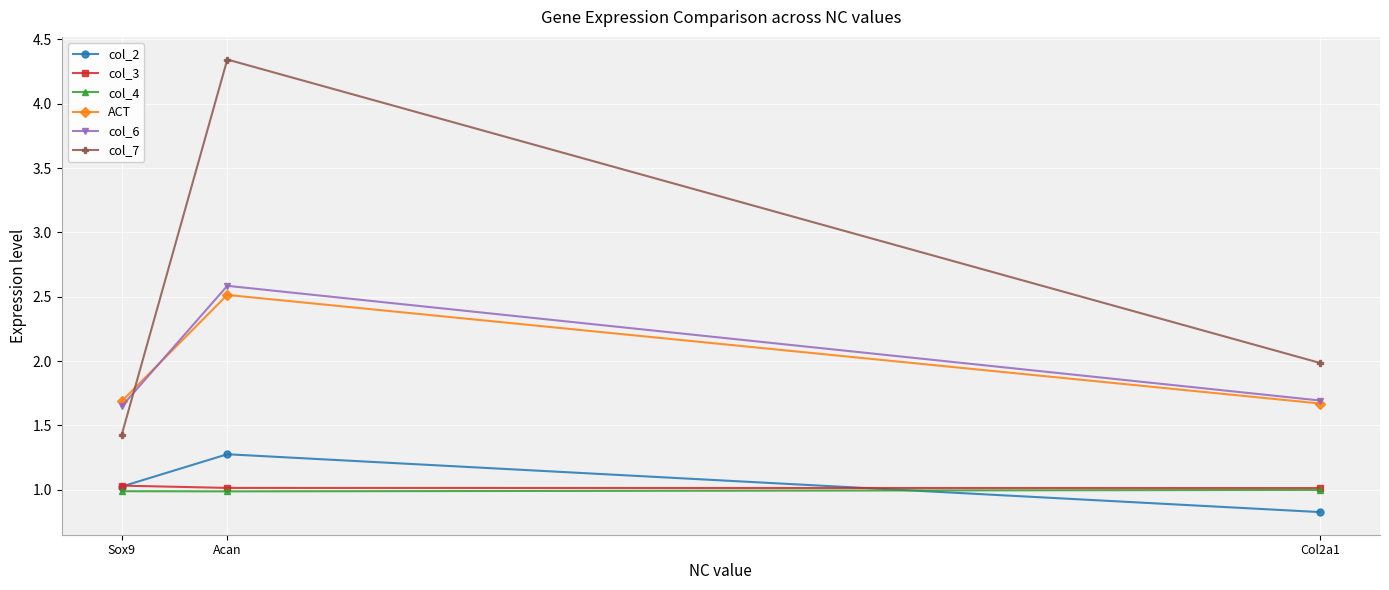

Which series has the widest spread of values?

col_7